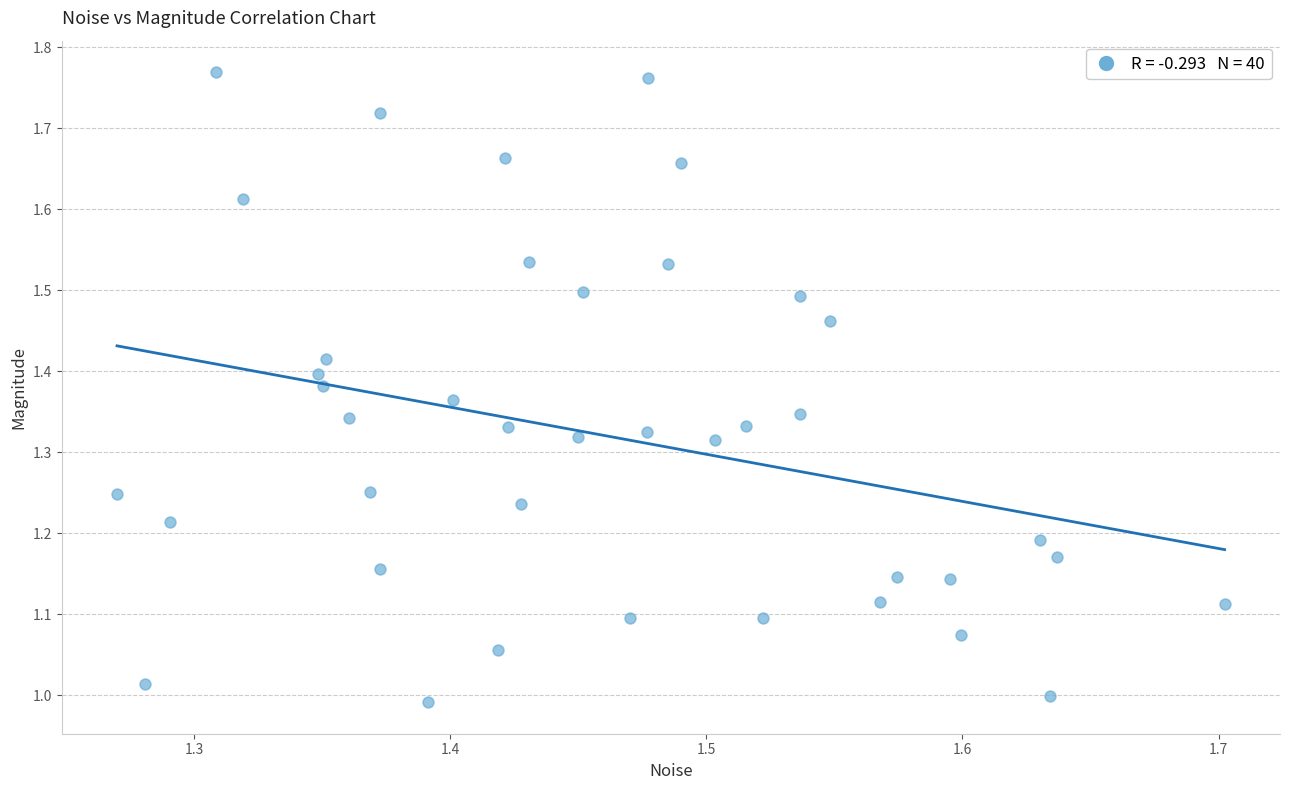

What is the range of Y values (max minus min)?

0.8